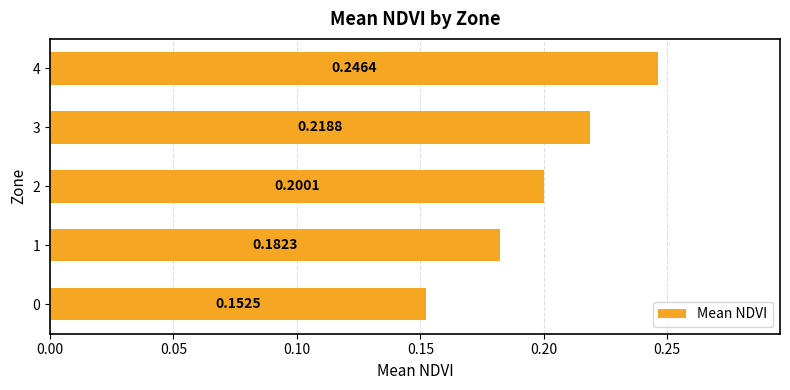

What is the sum of the values at 0 and 3?

0.4